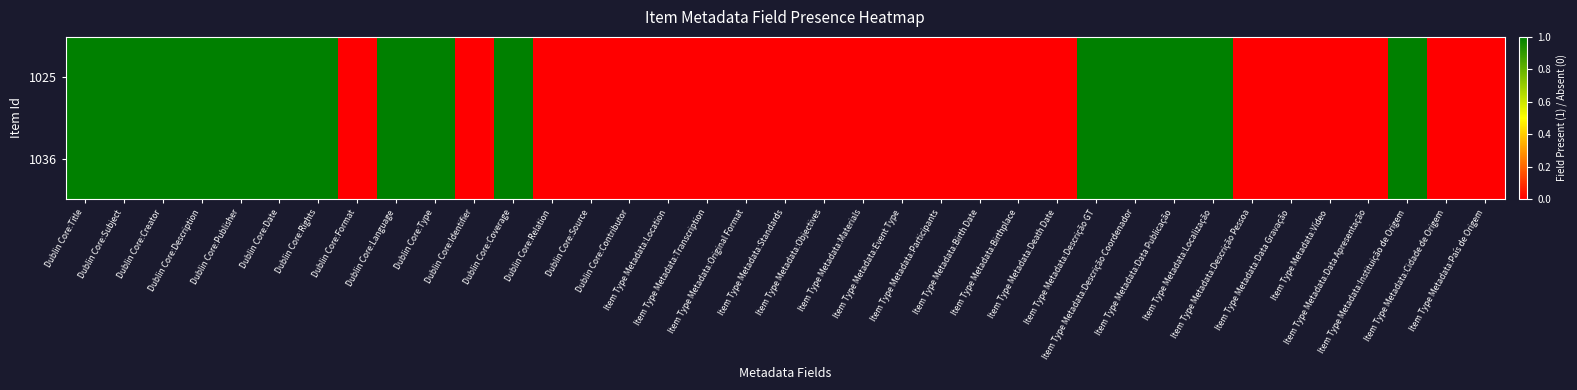

At Dublin Core:Relation, list the series in order from largest to smallest.

1025, 1036